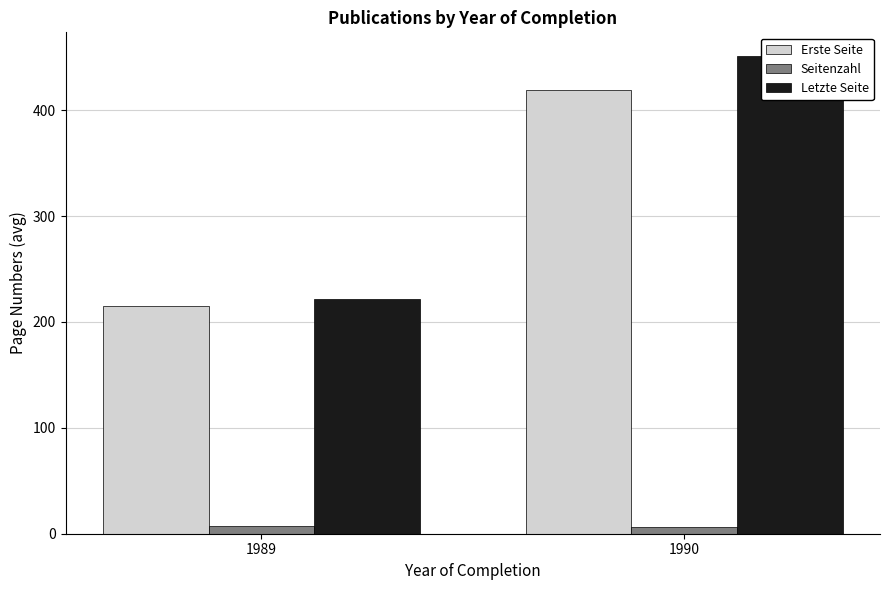

Rank the series at 1990 from highest to lowest value.

Letzte Seite, Erste Seite, Seitenzahl